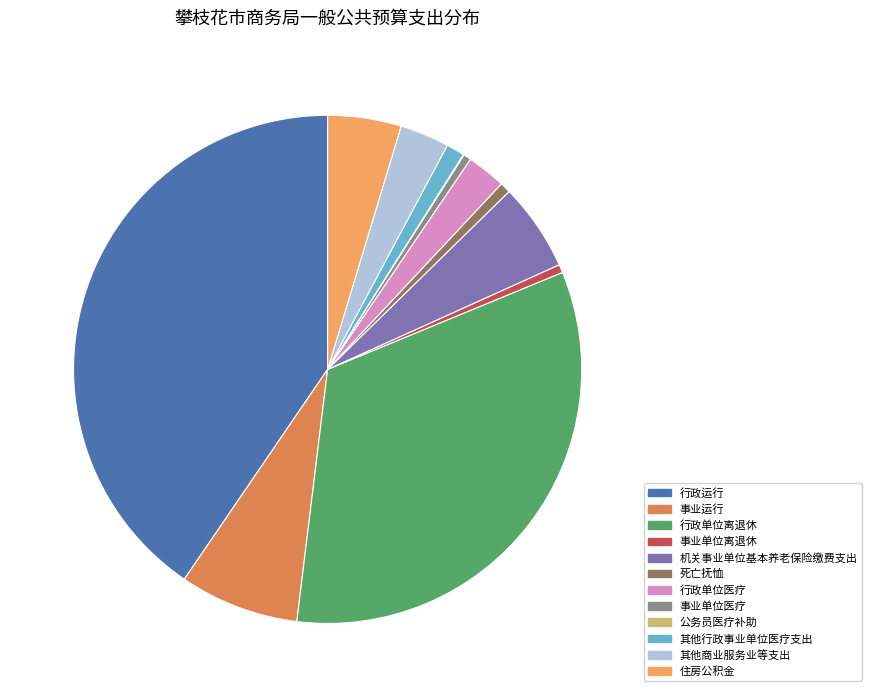

Combined, do 事业单位离退休 and 死亡抚恤 account for over 50%?

No